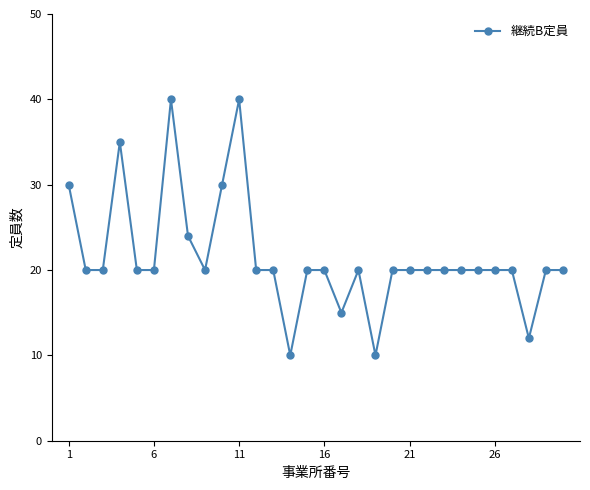

How many lines are shown in the chart?

1